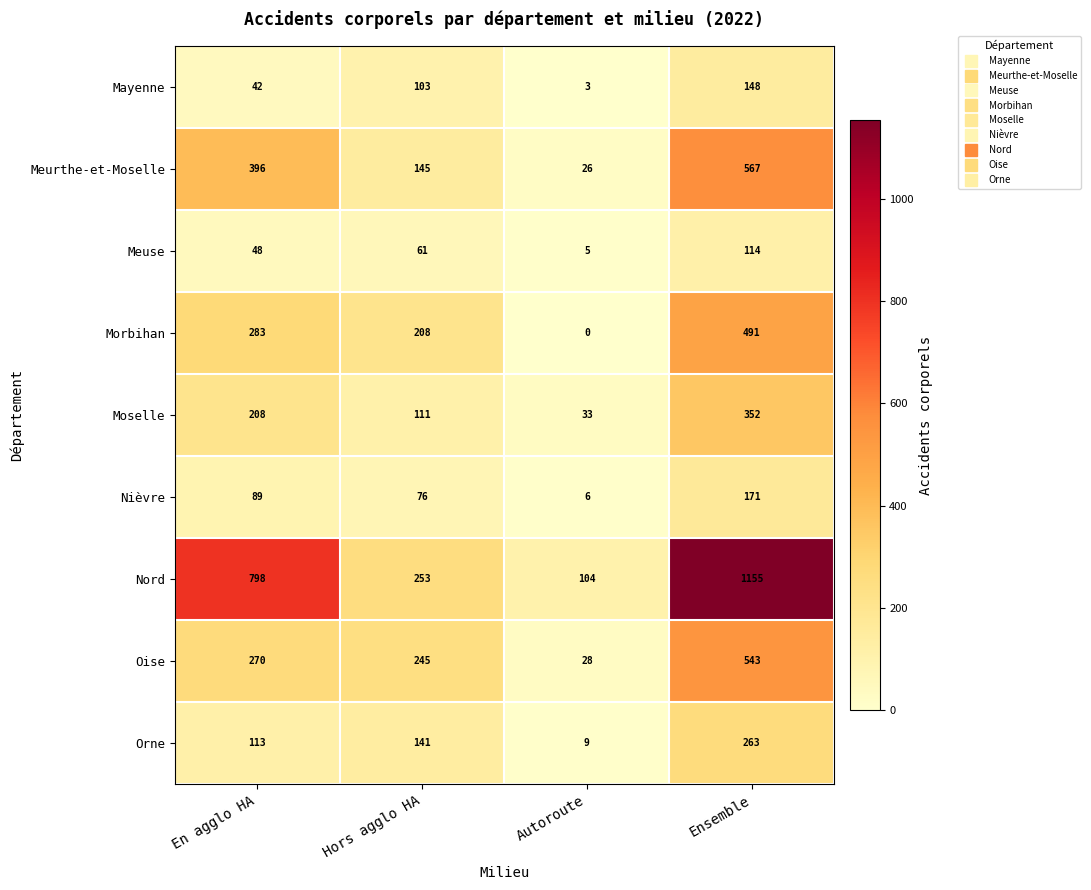

How many Meuse values are between 48 and 114?

3